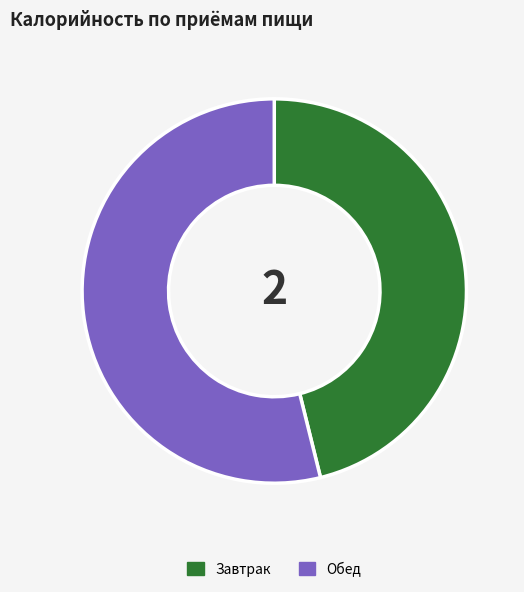

Rank the categories by value from highest to lowest.

Обед, Завтрак